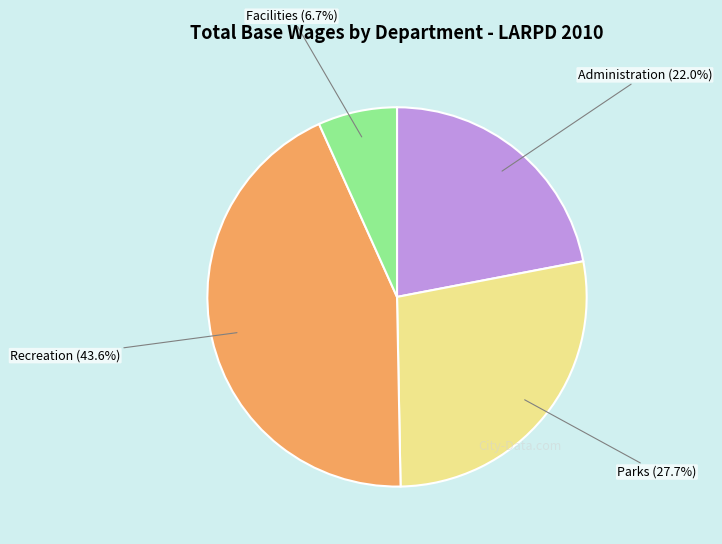

Does any single category account for the majority?

No